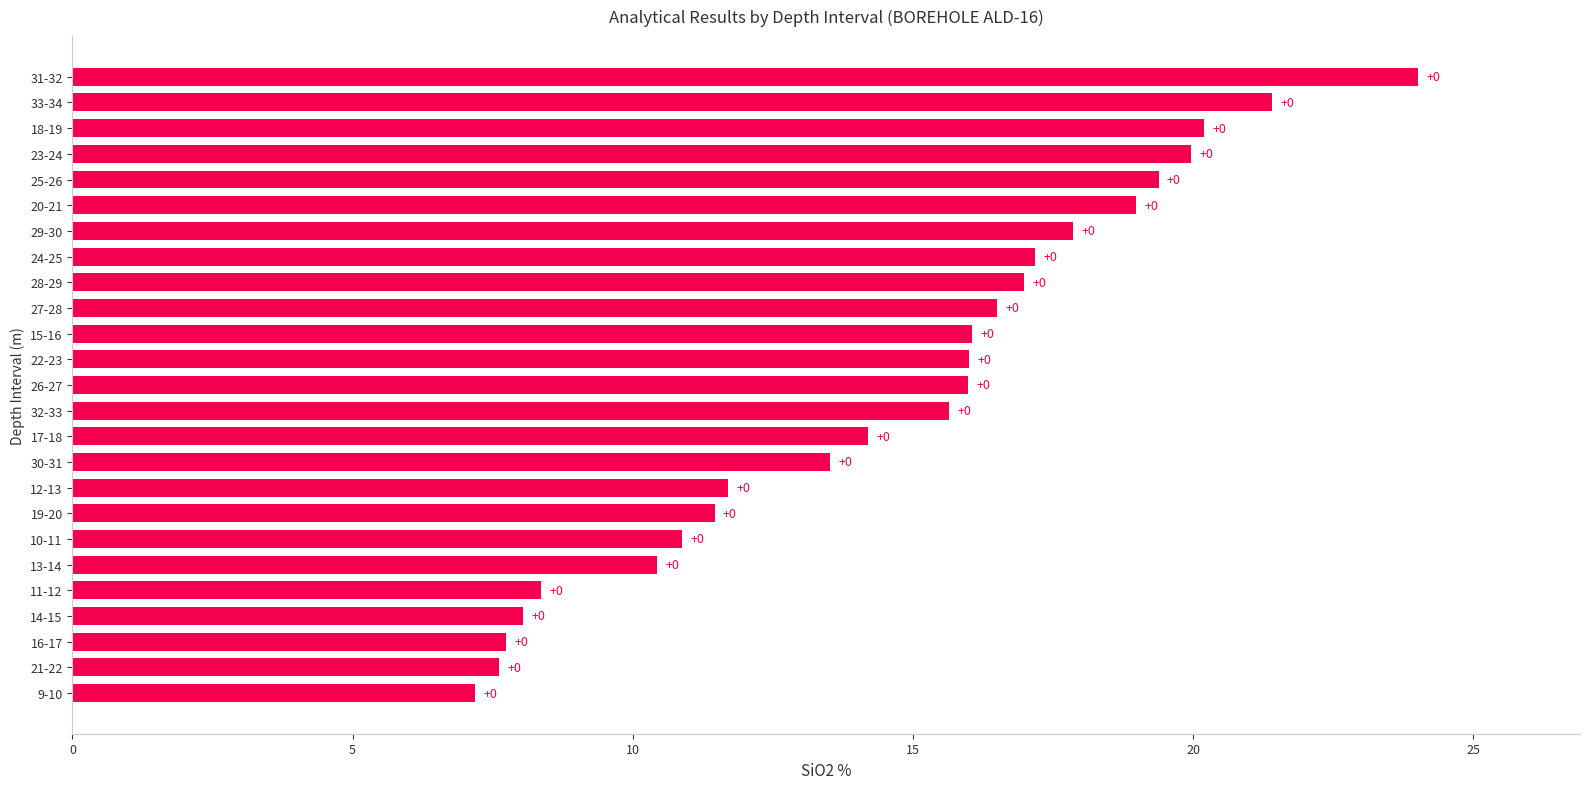

What is the minimum value shown in the chart?

7.2